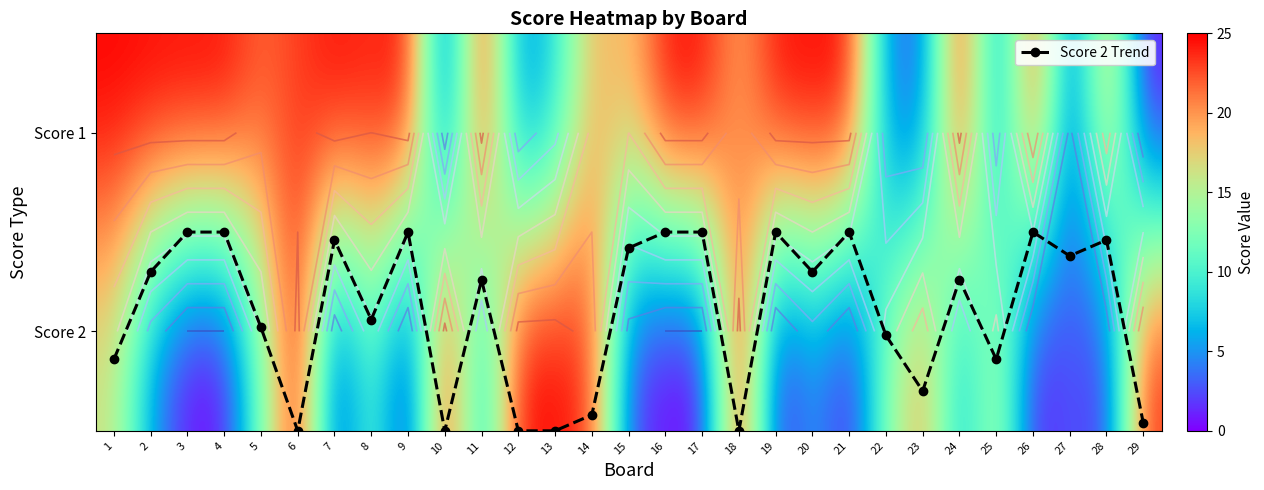

At which category is the sum across all series the highest?

6